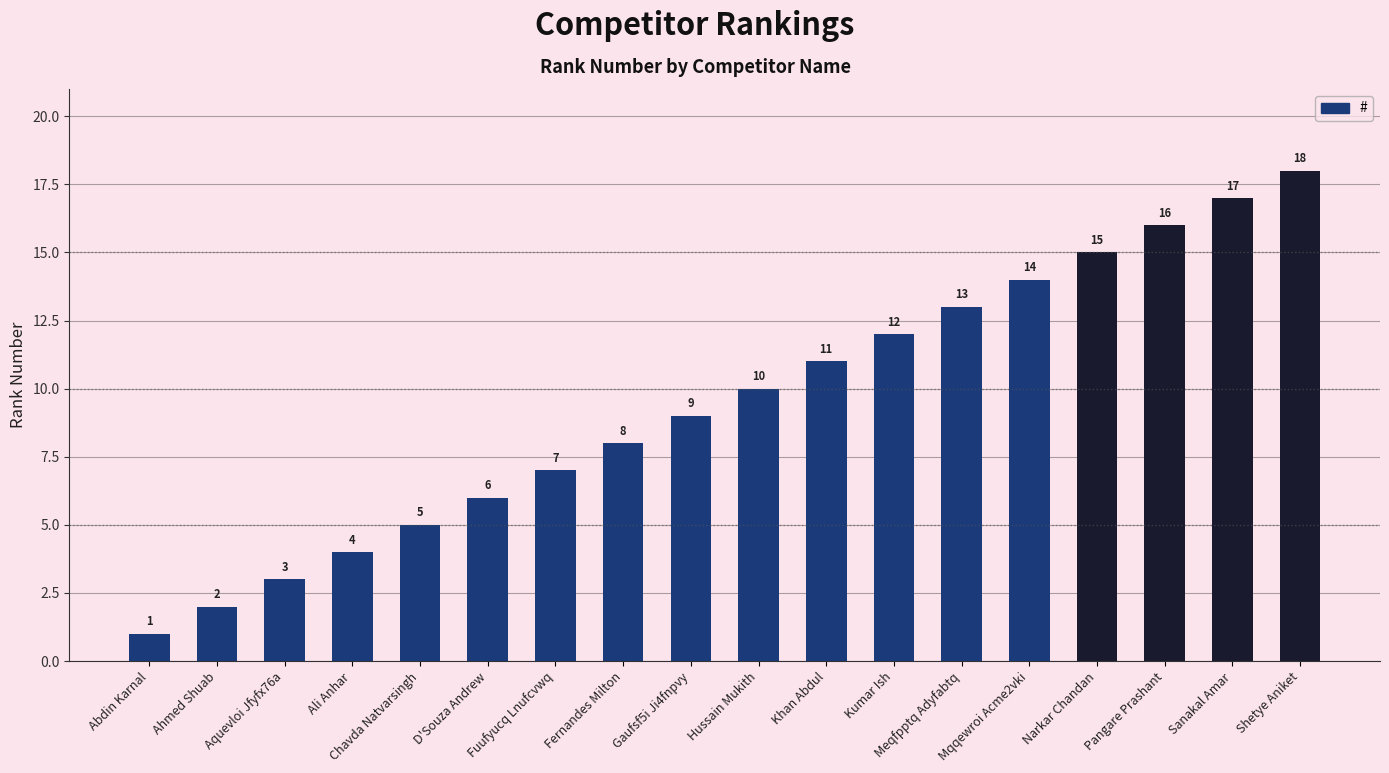

What is the greatest value displayed?

18